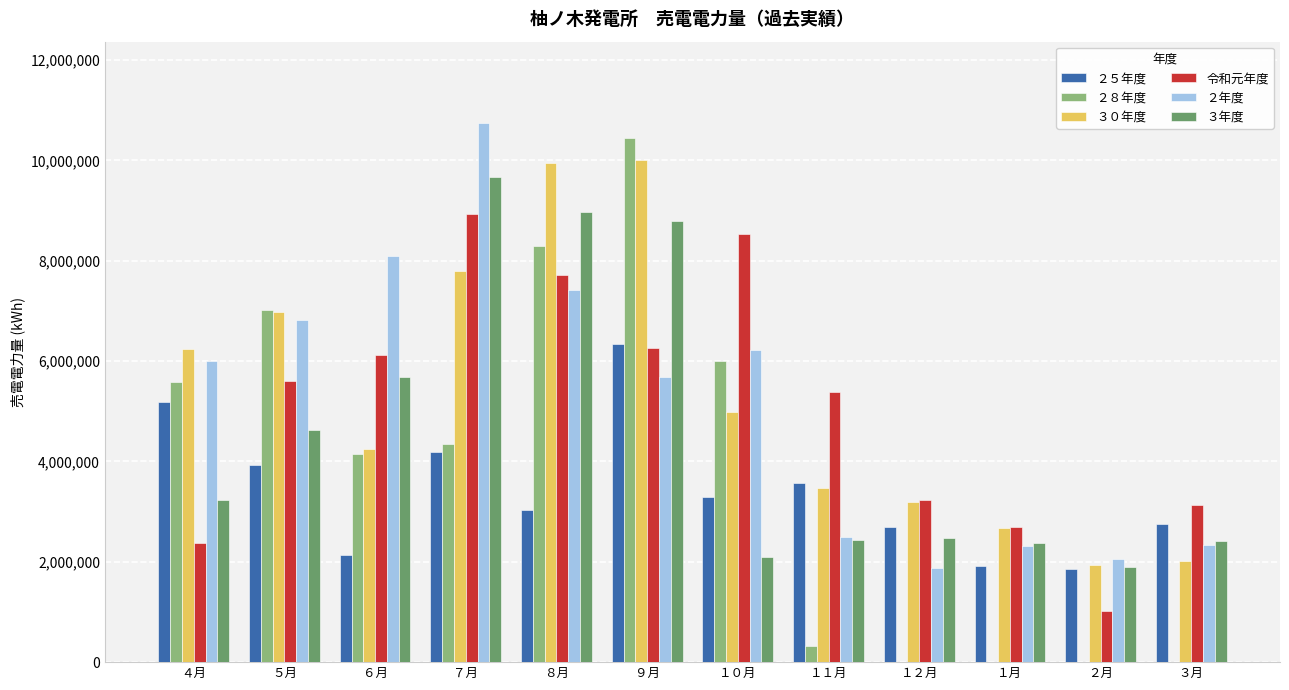

What is the maximum value shown in the chart?

10752500